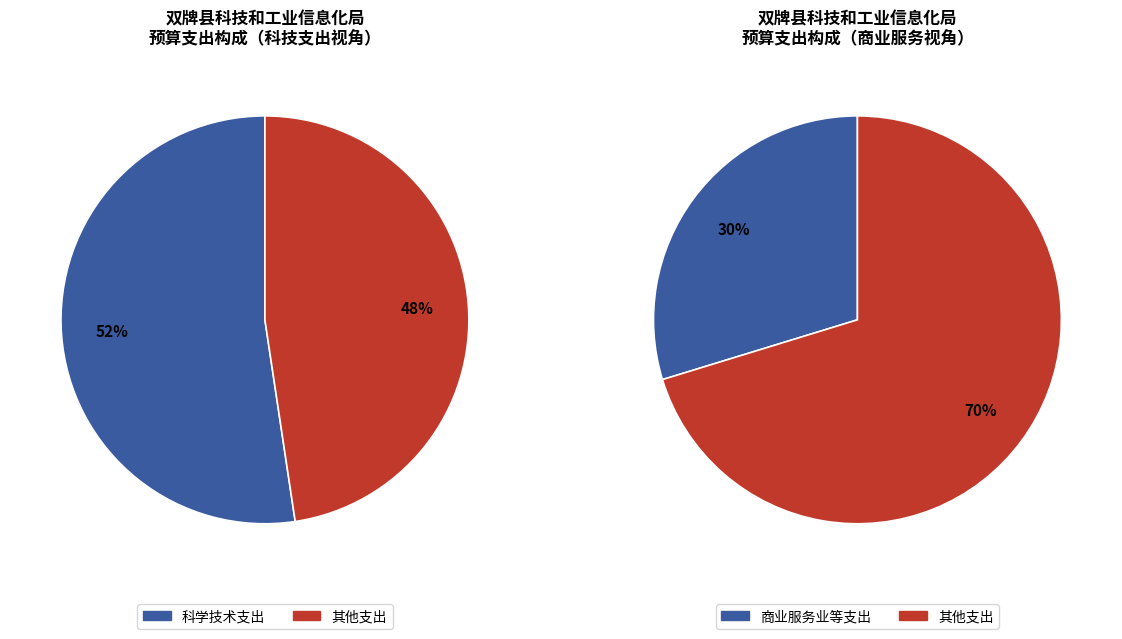

Is there any slice that represents more than half of the pie?

Yes